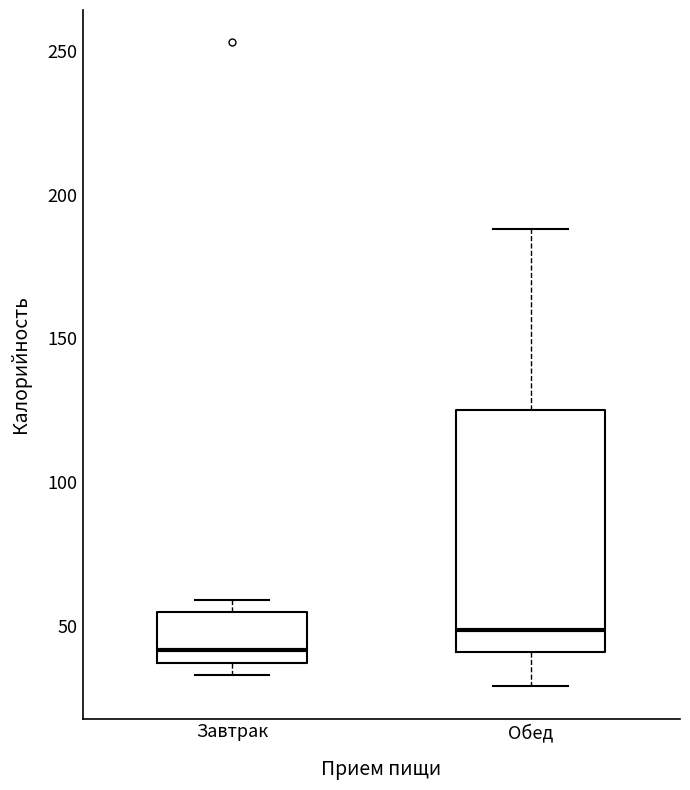

Where does the upper whisker of the box for Обед end on the y-axis? The values are not printed on the chart, so give them approximately, as read against the axis.

190